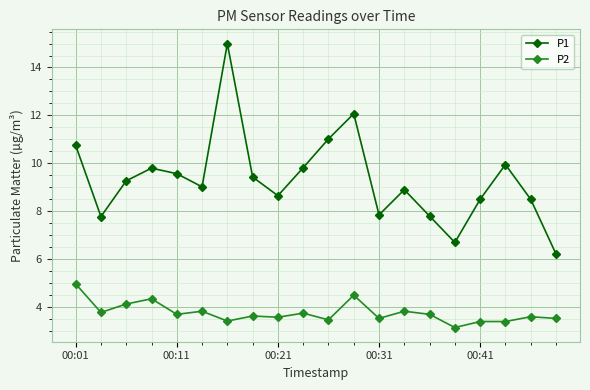

True or false: P1 and P2 intersect in this chart.

False